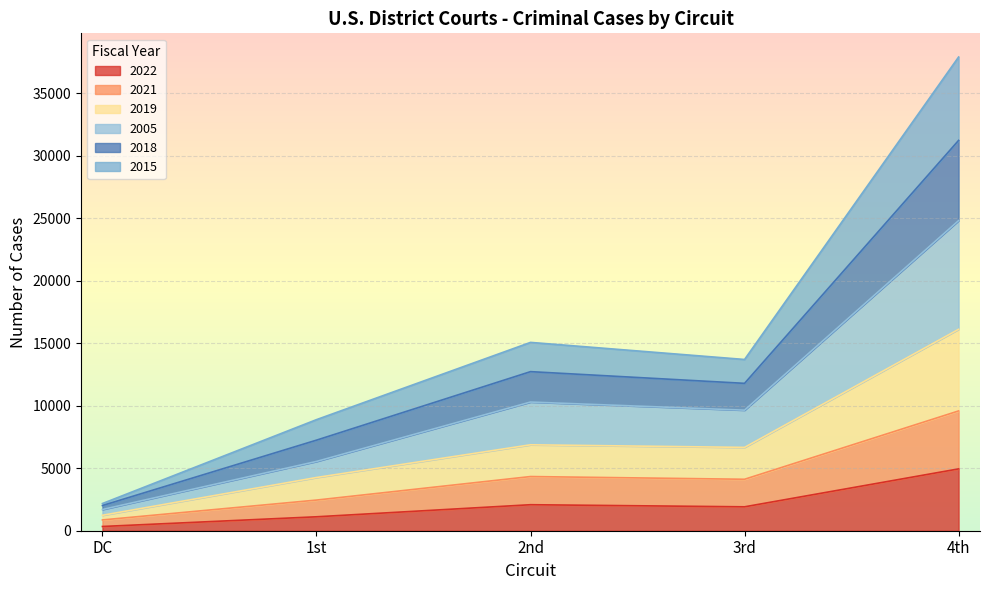

Does the chart display data point markers on the line(s)?

No